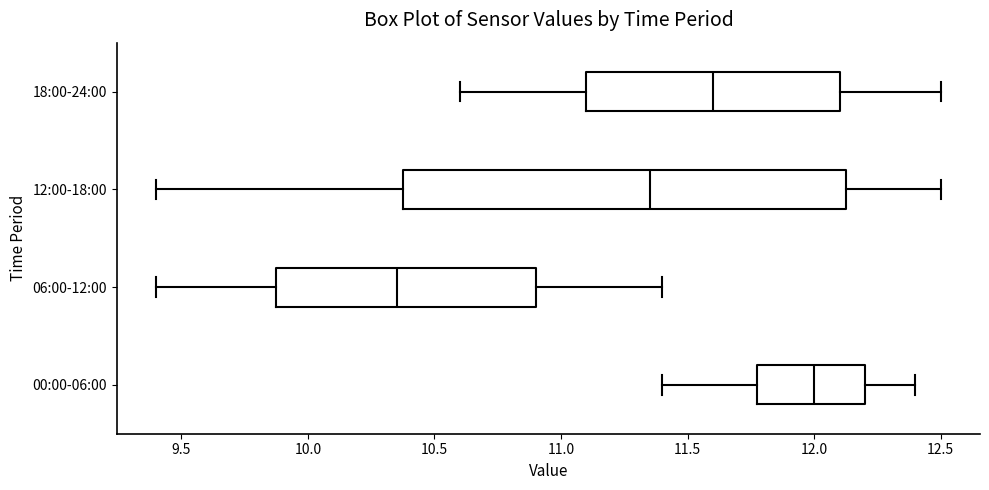

Reading bottom to top, transcribe this box plot: for each box, give where its median line is, the range the box spans, and where its two whiskers end, as read against the x-axis. The values are not printed on the chart, so give them approximately, as read against the axis.

00:00-06:00: median 12.00, box 11.80 to 12.20, whiskers 11.40 to 12.40
06:00-12:00: median 10.35, box 9.90 to 10.90, whiskers 9.40 to 11.40
12:00-18:00: median 11.35, box 10.40 to 12.15, whiskers 9.40 to 12.50
18:00-24:00: median 11.60, box 11.10 to 12.10, whiskers 10.60 to 12.50